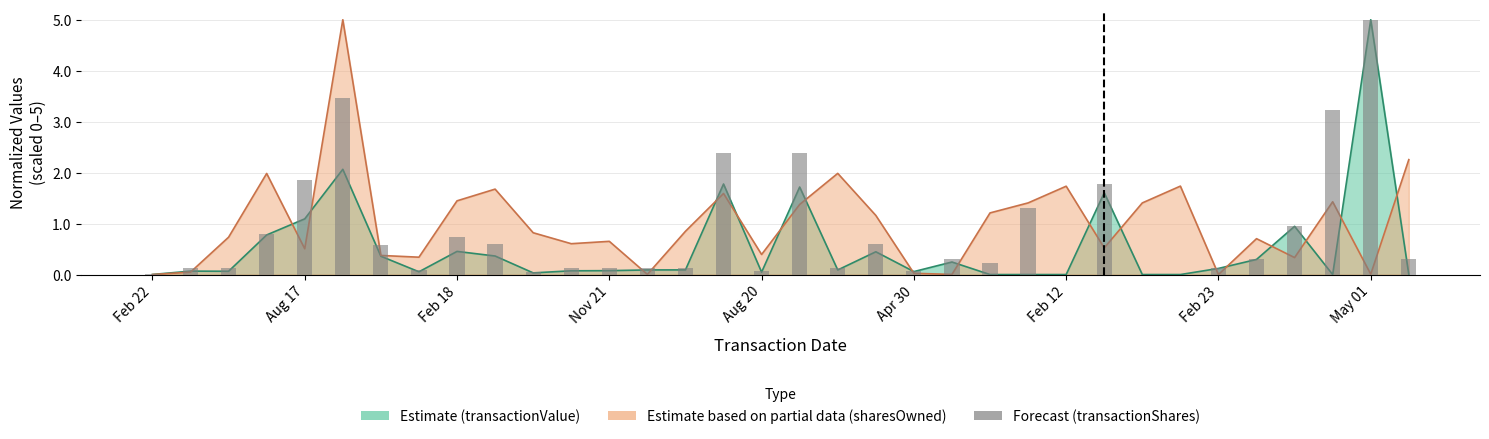

The transactionValue series shows 0.4 at 2016-02-29. True or false?

False